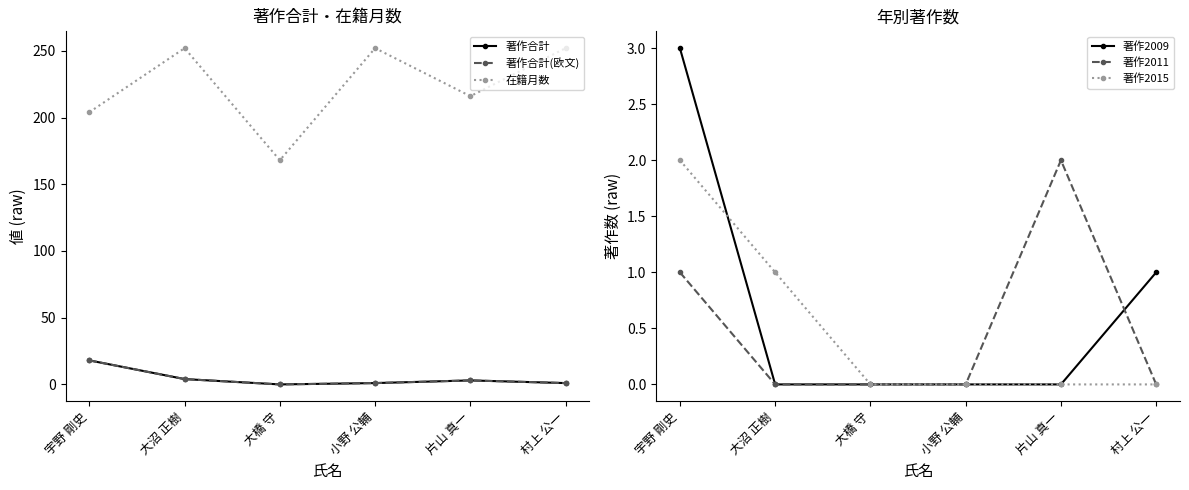

How many categories are shown in the chart?

6